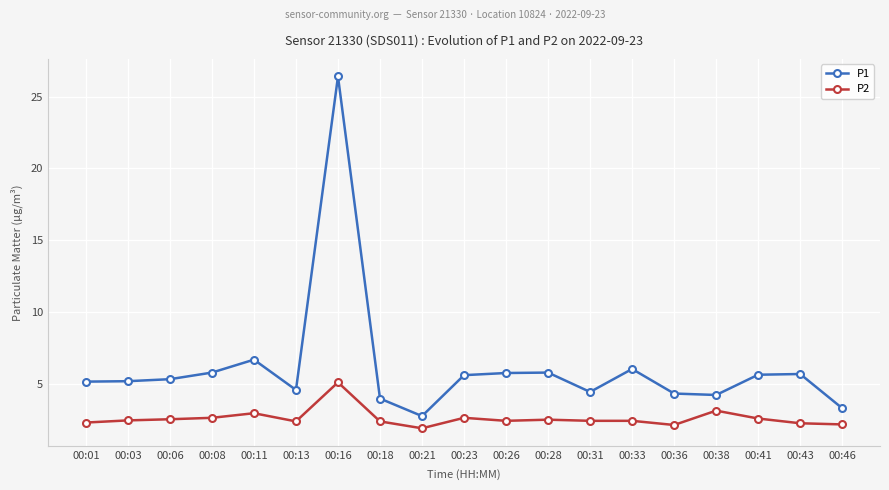

At which category is the sum across all series the highest?

00:16